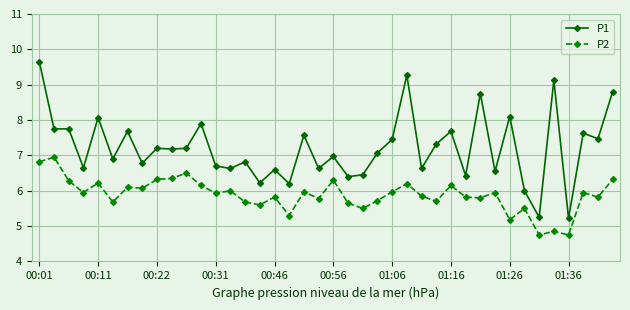

Which series has the largest total across all categories?

P1